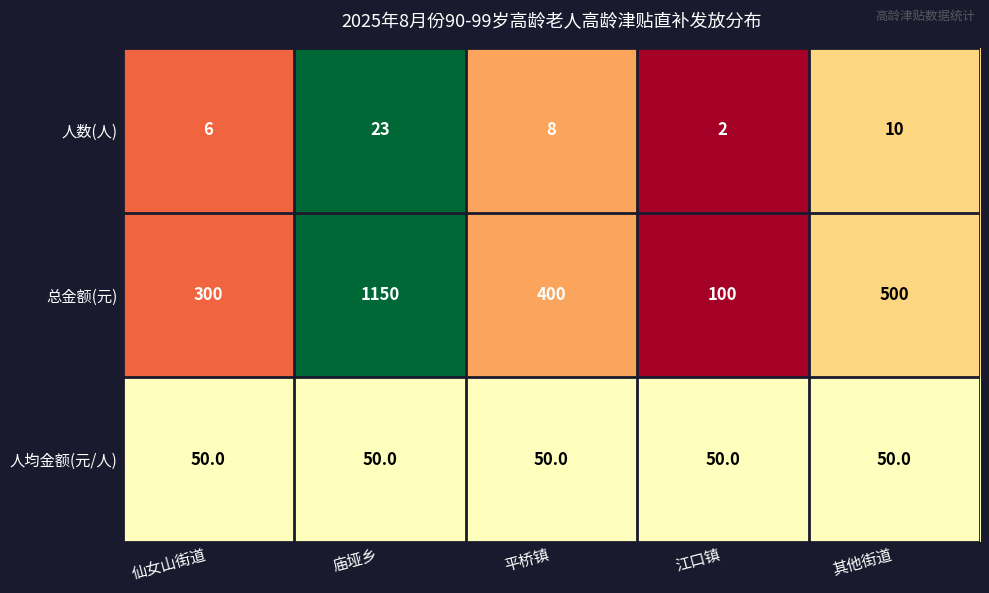

What is the difference between the 人数(人) values at 庙垭乡 and 仙女山街道?

17